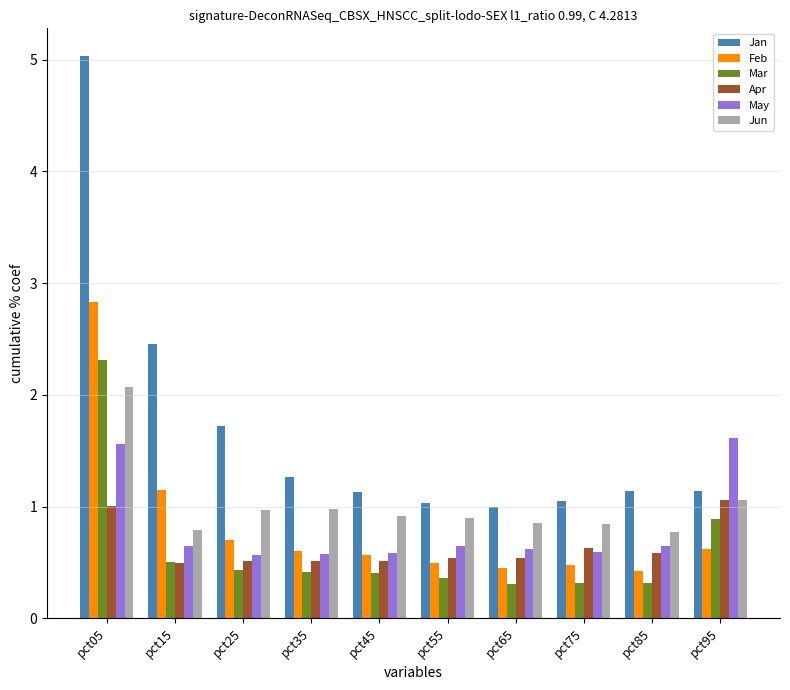

List the series in order of their peak value, lowest first.

Apr, May, Jun, Mar, Feb, Jan